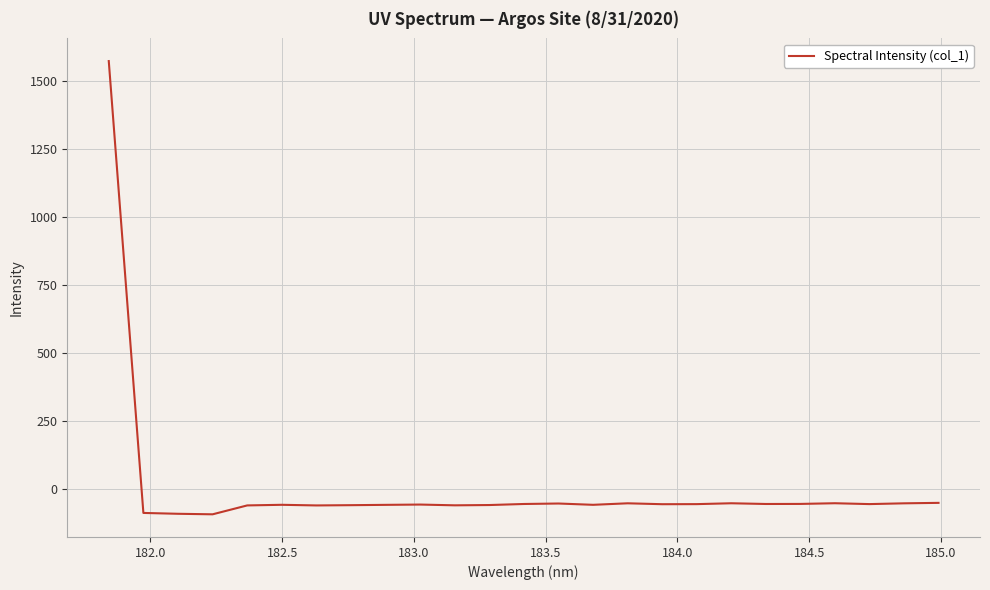

Does the chart have visible grid lines?

Yes